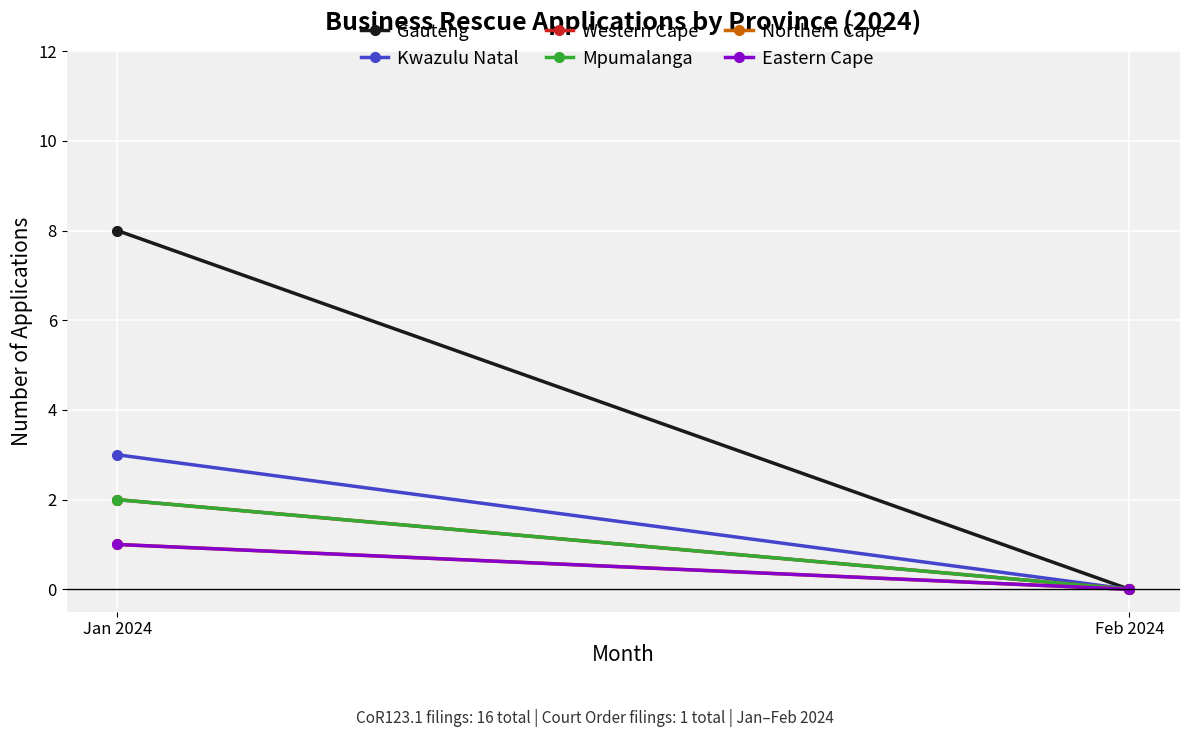

At which label does Western Cape reach its minimum?

Feb 2024